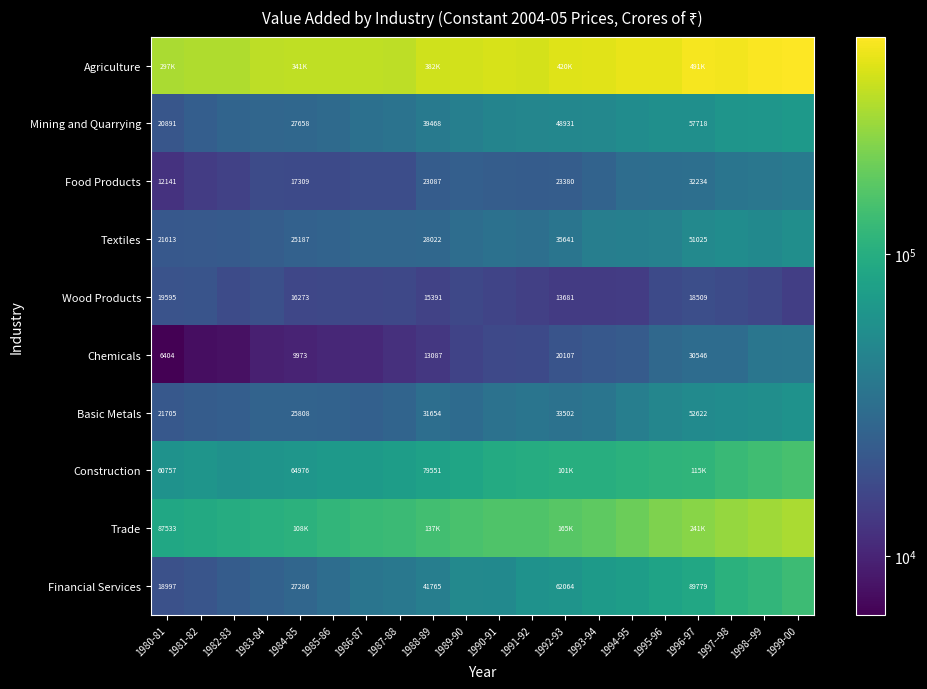

What is the difference between the highest and lowest values at 1994-95?

438187.1